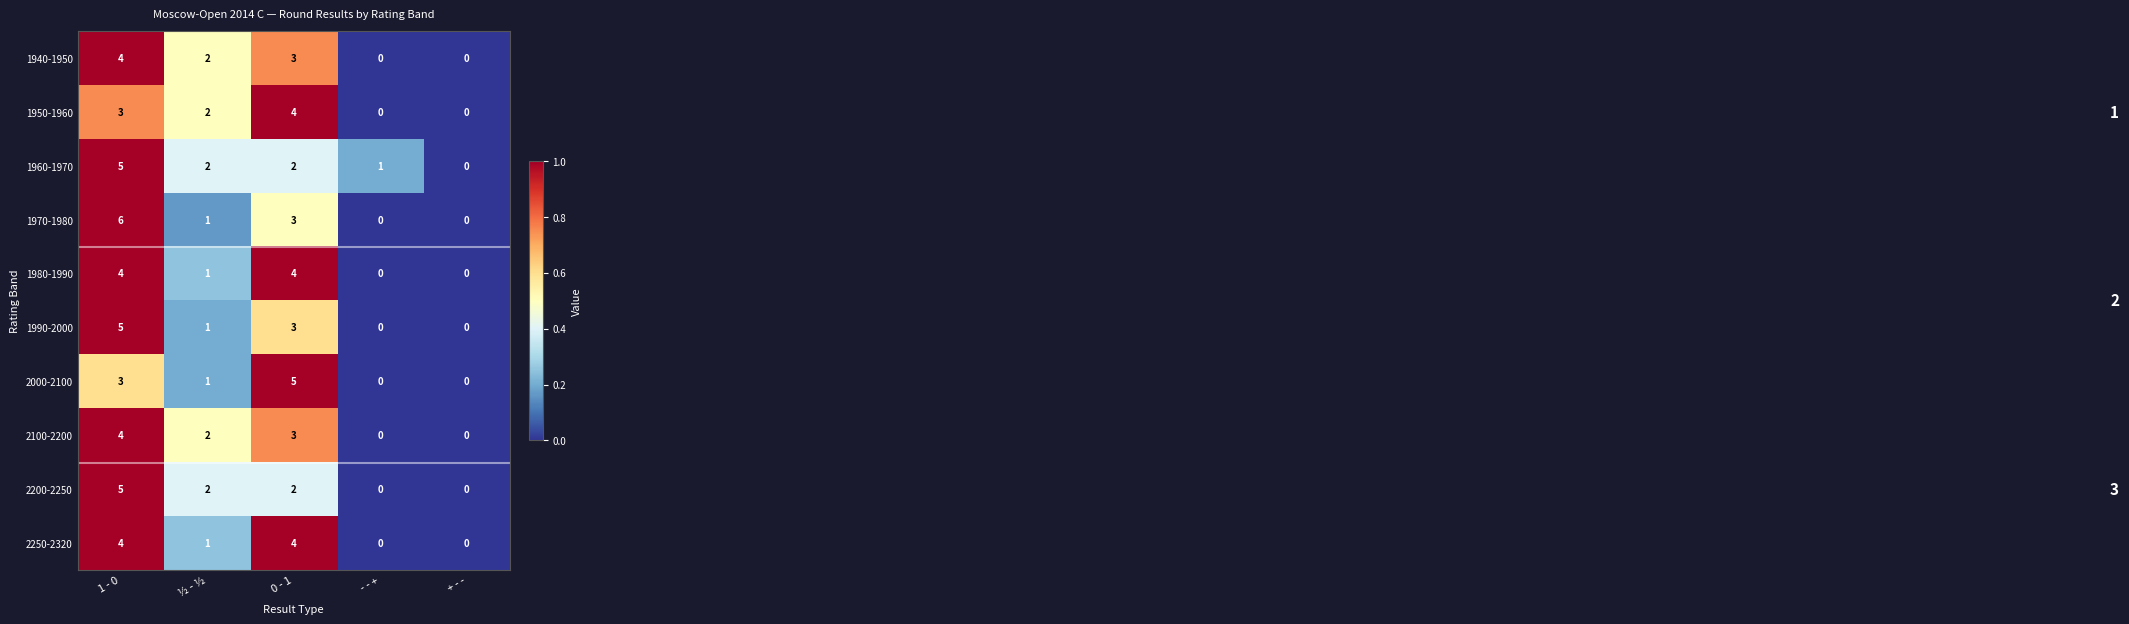

How many distinct data groups are displayed?

10